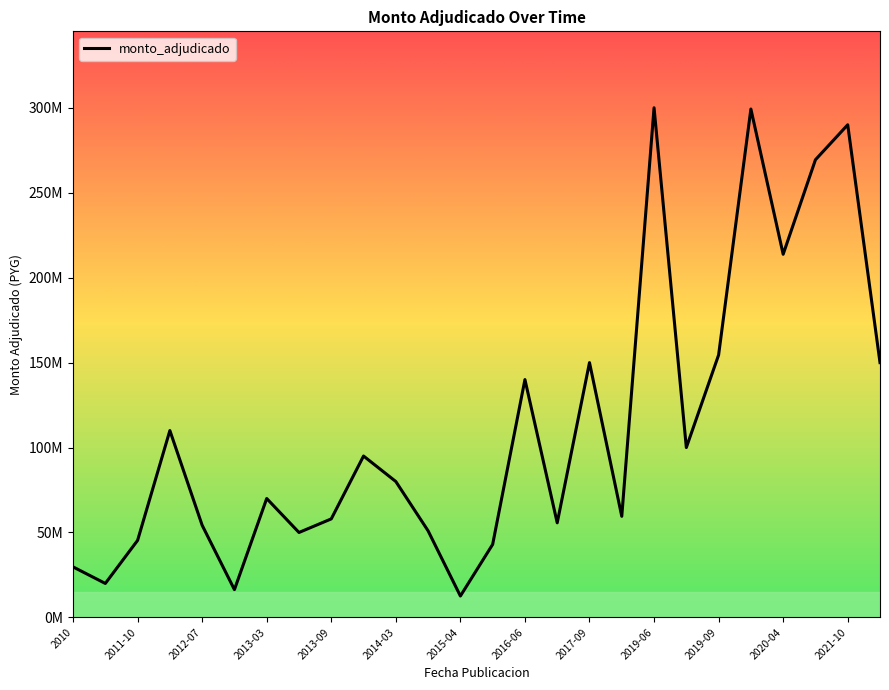

How many points are higher than both their immediate neighbors (excluding endpoints)?

8